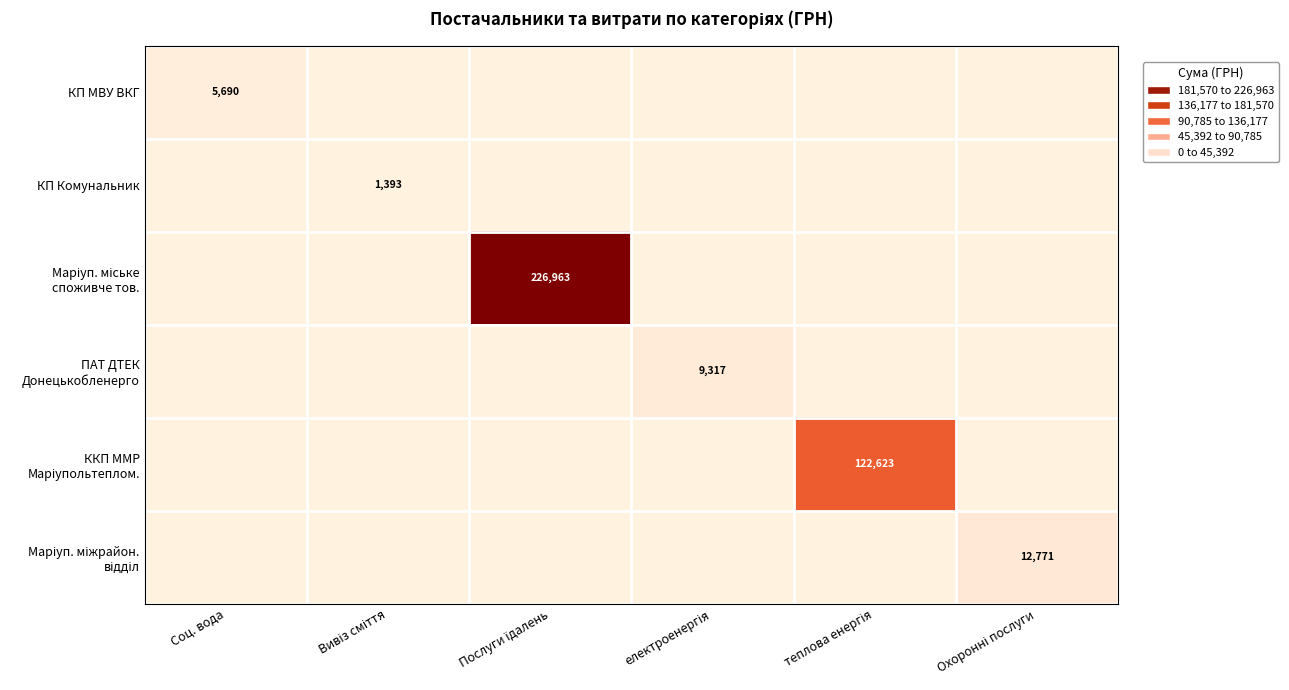

Rank the series by their maximum value, from lowest to highest.

КП Комунальник, КП МВУ ВКГ, ПАТ ДТЕК Донецькобленерго, Маріуп. міжрайон. відділ, ККП ММР Маріупольтеплом., Маріуп. міське споживче тов.